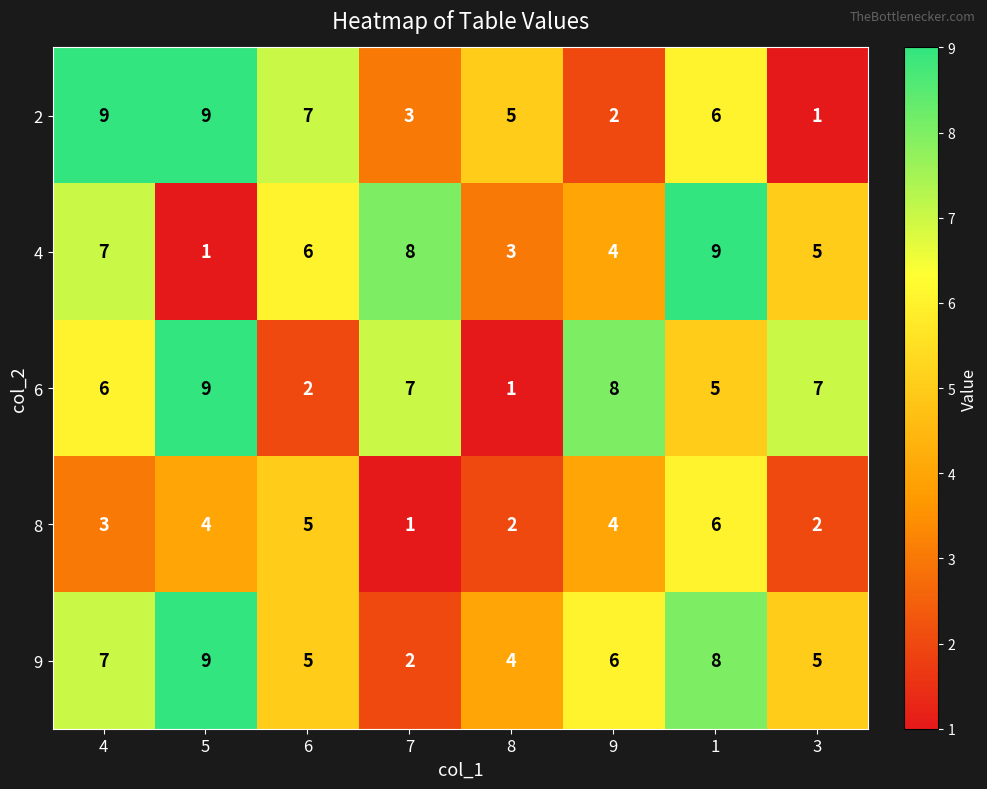

What is the difference between the maximum and minimum values in the 2 series?

8